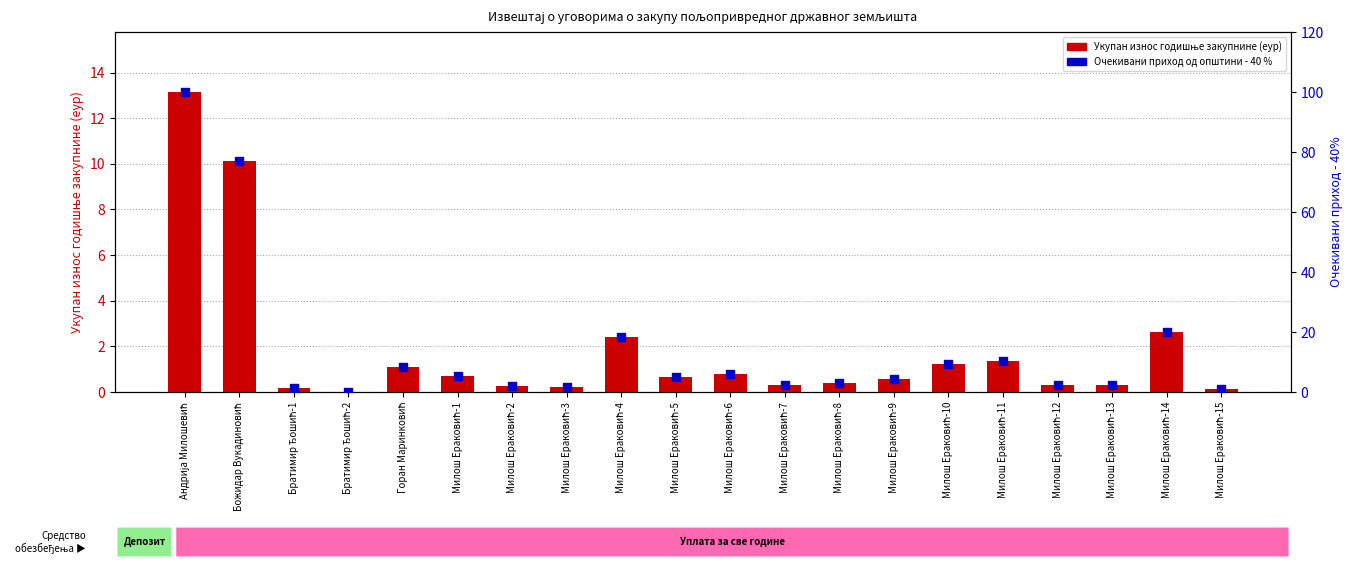

At how many categories does at least one series exceed 38?

2